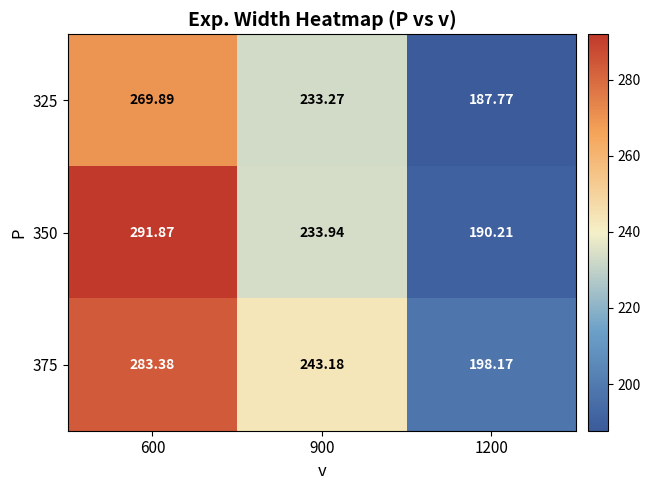

At how many categories does at least one series exceed 273?

1